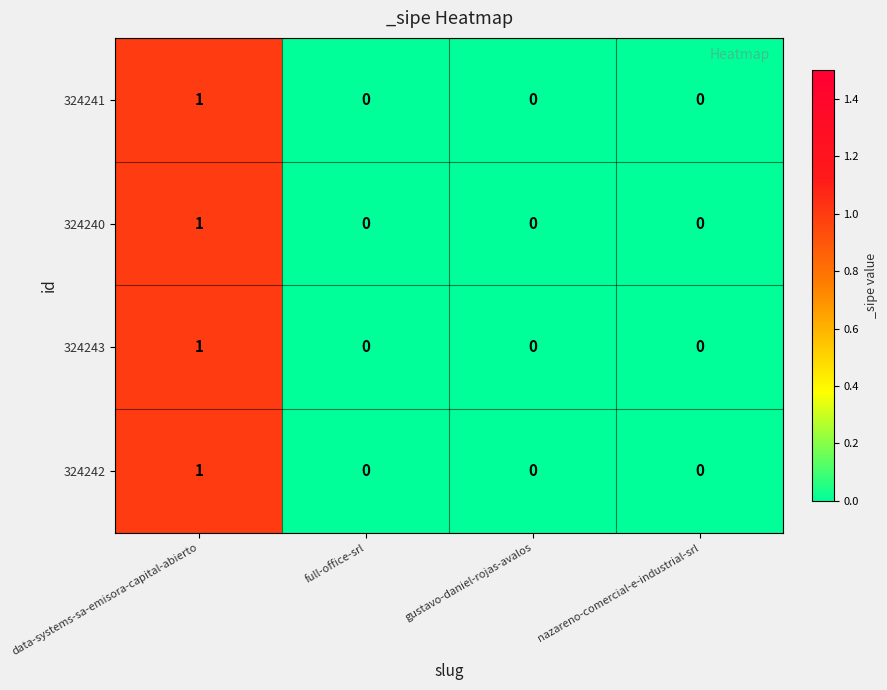

Reading left to right, list all the values displayed in this chart.

324241: 1	0	0	0
324240: 1	0	0	0
324243: 1	0	0	0
324242: 1	0	0	0